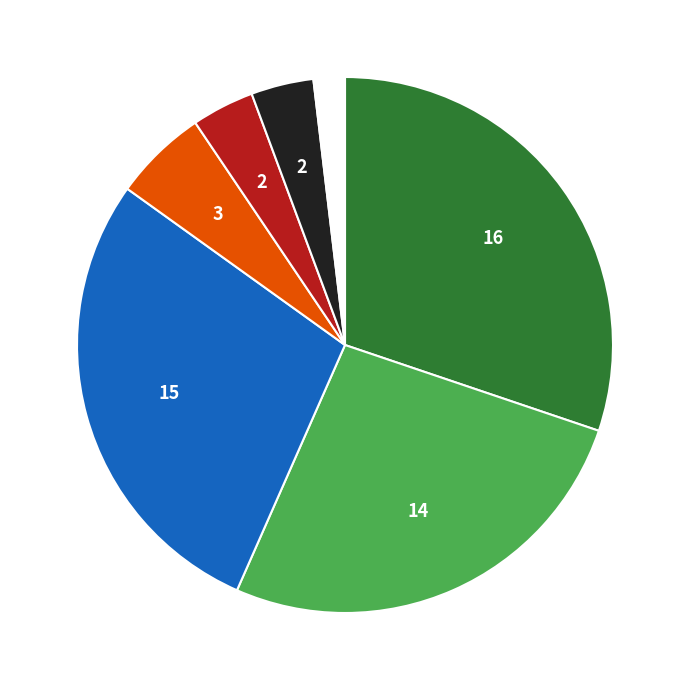

Does any single category account for the majority?

No